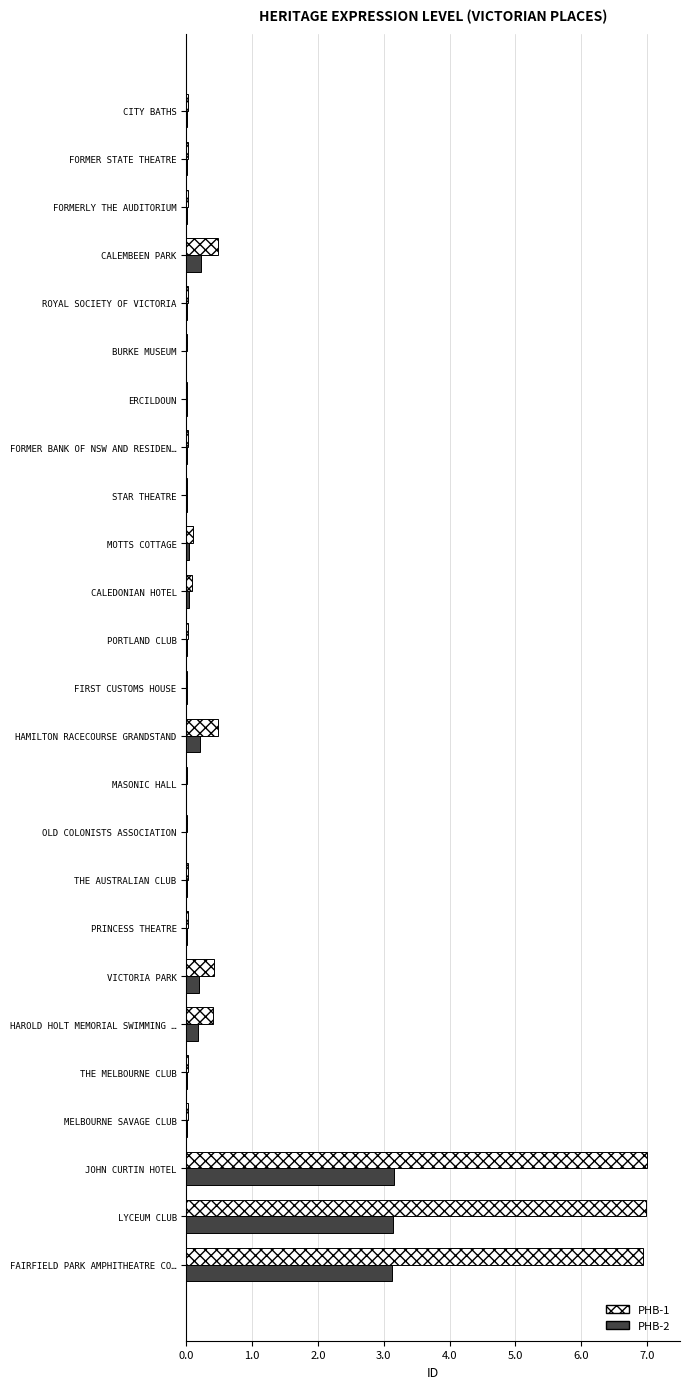

How many data points does each series have?

25